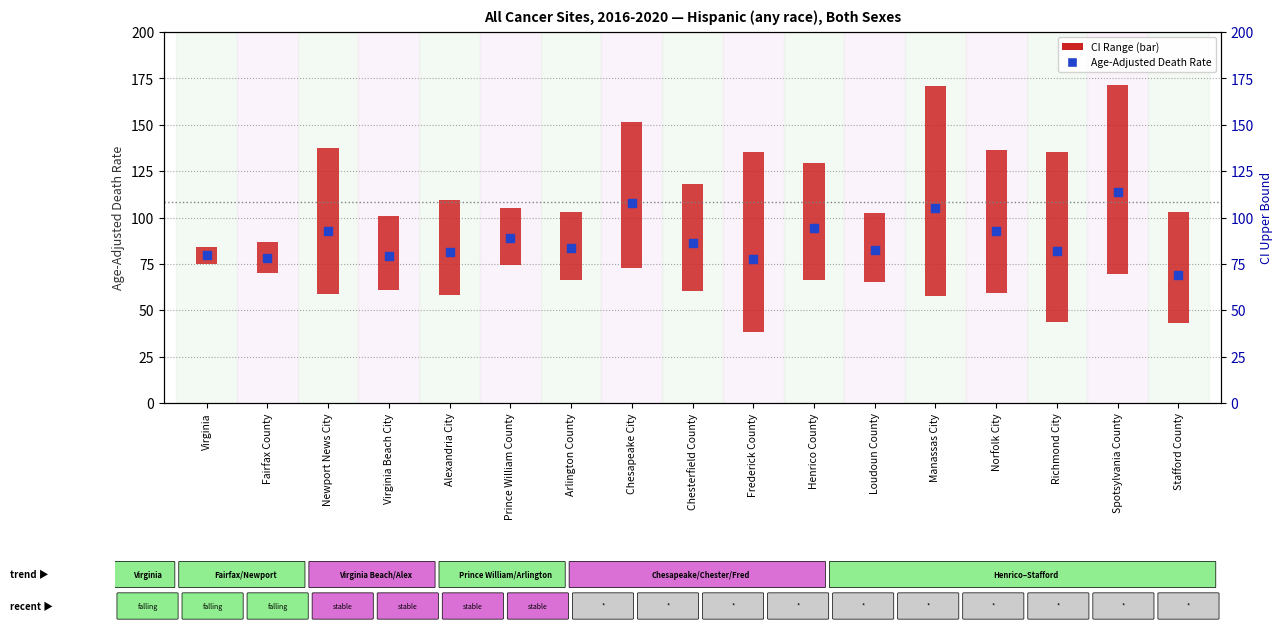

Which series has the largest Y range (max minus min)?

CI Range (Lower–Upper)